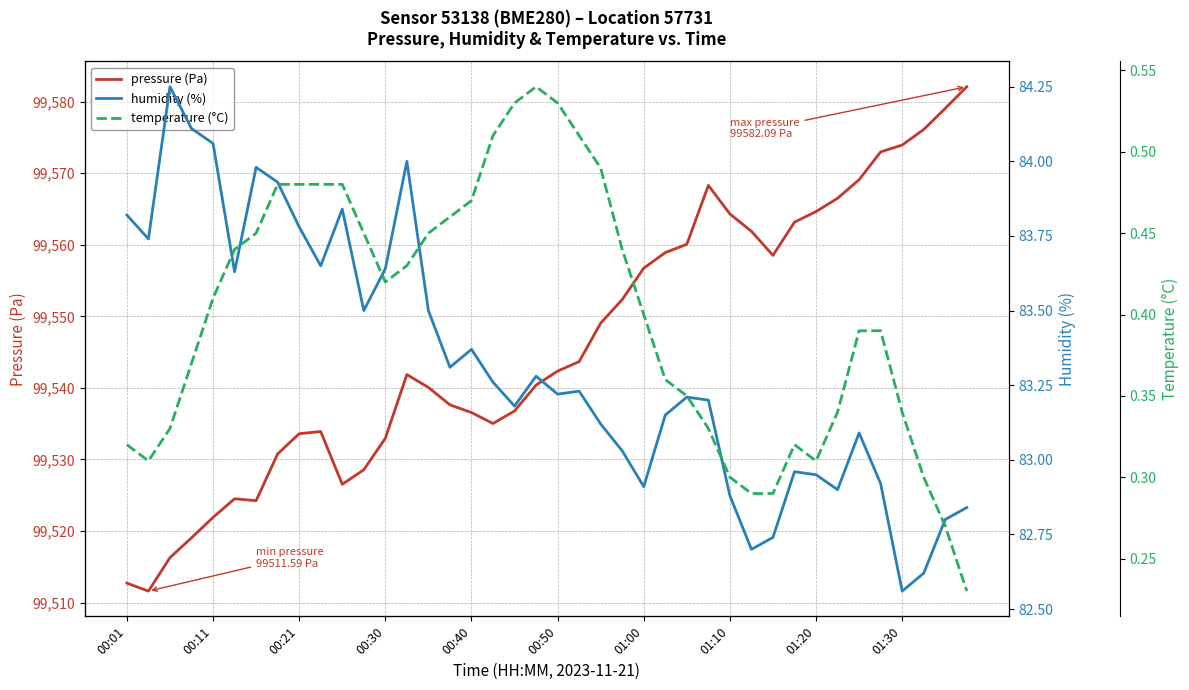

Which series has the largest total across all categories?

pressure (Pa)